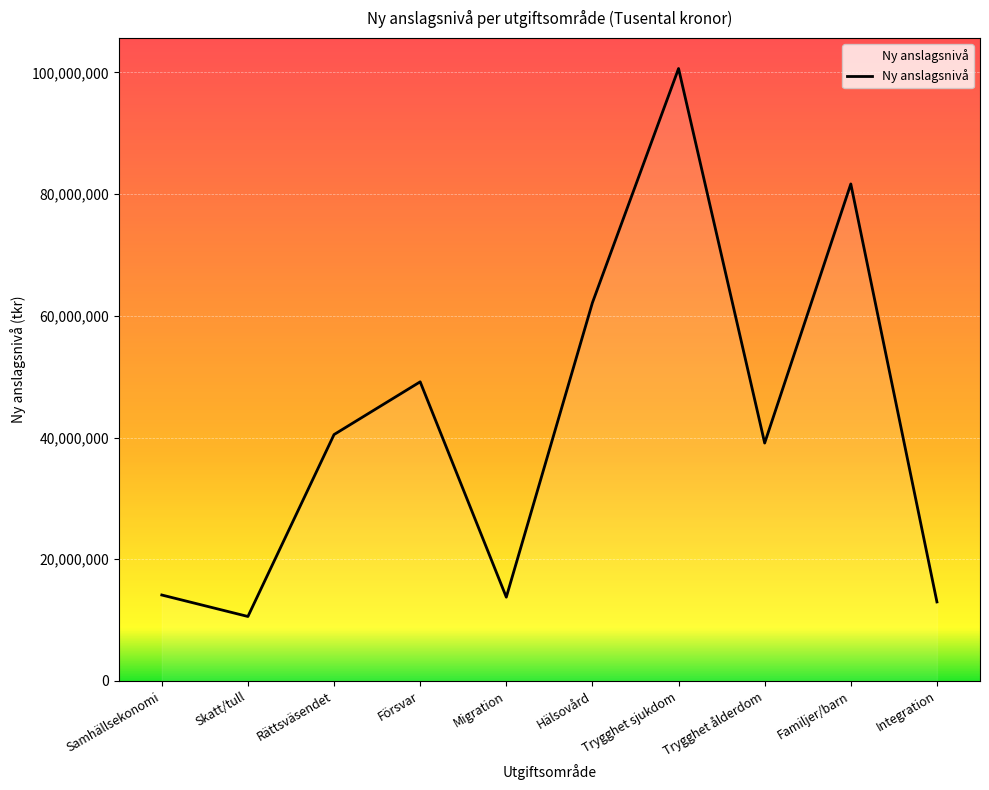

Which has a higher value, Trygghet ålderdom or Skatt/tull?

Trygghet ålderdom